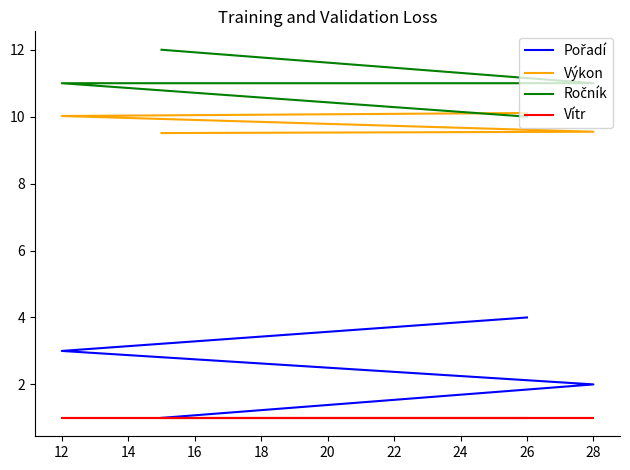

Is it true that Vítr equals 1.6 at 12?

False